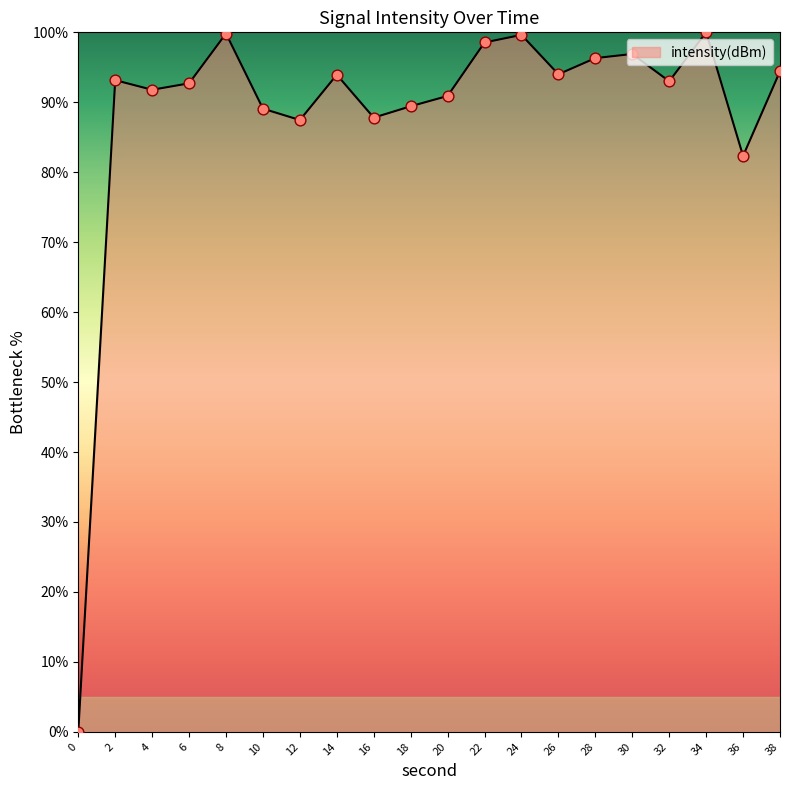

What is the change in value from 4 to 22?

+6.8